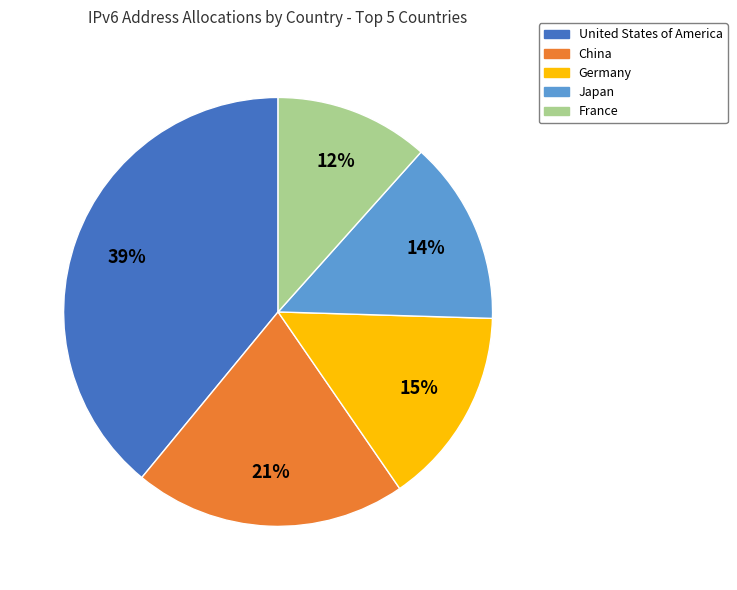

Does United States of America account for over 50% of the chart?

No